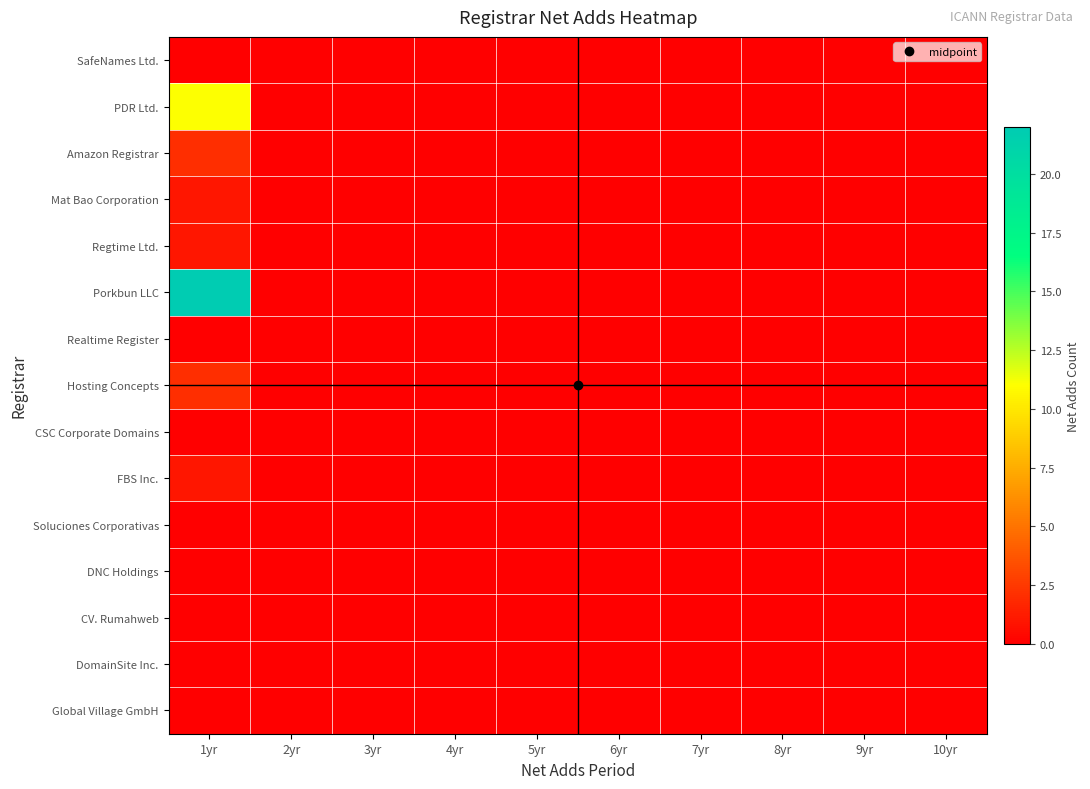

Reading left to right, extract all data points from this chart.

SafeNames Ltd.: 1yr=0	2yr=0	3yr=0	4yr=0	5yr=0	6yr=0	7yr=0	8yr=0	9yr=0	10yr=0
PDR Ltd.: 1yr=11	2yr=0	3yr=0	4yr=0	5yr=0	6yr=0	7yr=0	8yr=0	9yr=0	10yr=0
Amazon Registrar: 1yr=2	2yr=0	3yr=0	4yr=0	5yr=0	6yr=0	7yr=0	8yr=0	9yr=0	10yr=0
Mat Bao Corporation: 1yr=1	2yr=0	3yr=0	4yr=0	5yr=0	6yr=0	7yr=0	8yr=0	9yr=0	10yr=0
Regtime Ltd.: 1yr=1	2yr=0	3yr=0	4yr=0	5yr=0	6yr=0	7yr=0	8yr=0	9yr=0	10yr=0
Porkbun LLC: 1yr=22	2yr=0	3yr=0	4yr=0	5yr=0	6yr=0	7yr=0	8yr=0	9yr=0	10yr=0
Realtime Register: 1yr=0	2yr=0	3yr=0	4yr=0	5yr=0	6yr=0	7yr=0	8yr=0	9yr=0	10yr=0
Hosting Concepts: 1yr=2	2yr=0	3yr=0	4yr=0	5yr=0	6yr=0	7yr=0	8yr=0	9yr=0	10yr=0
CSC Corporate Domains: 1yr=0	2yr=0	3yr=0	4yr=0	5yr=0	6yr=0	7yr=0	8yr=0	9yr=0	10yr=0
FBS Inc.: 1yr=1	2yr=0	3yr=0	4yr=0	5yr=0	6yr=0	7yr=0	8yr=0	9yr=0	10yr=0
Soluciones Corporativas: 1yr=0	2yr=0	3yr=0	4yr=0	5yr=0	6yr=0	7yr=0	8yr=0	9yr=0	10yr=0
DNC Holdings: 1yr=0	2yr=0	3yr=0	4yr=0	5yr=0	6yr=0	7yr=0	8yr=0	9yr=0	10yr=0
CV. Rumahweb: 1yr=0	2yr=0	3yr=0	4yr=0	5yr=0	6yr=0	7yr=0	8yr=0	9yr=0	10yr=0
DomainSite Inc.: 1yr=0	2yr=0	3yr=0	4yr=0	5yr=0	6yr=0	7yr=0	8yr=0	9yr=0	10yr=0
Global Village GmbH: 1yr=0	2yr=0	3yr=0	4yr=0	5yr=0	6yr=0	7yr=0	8yr=0	9yr=0	10yr=0